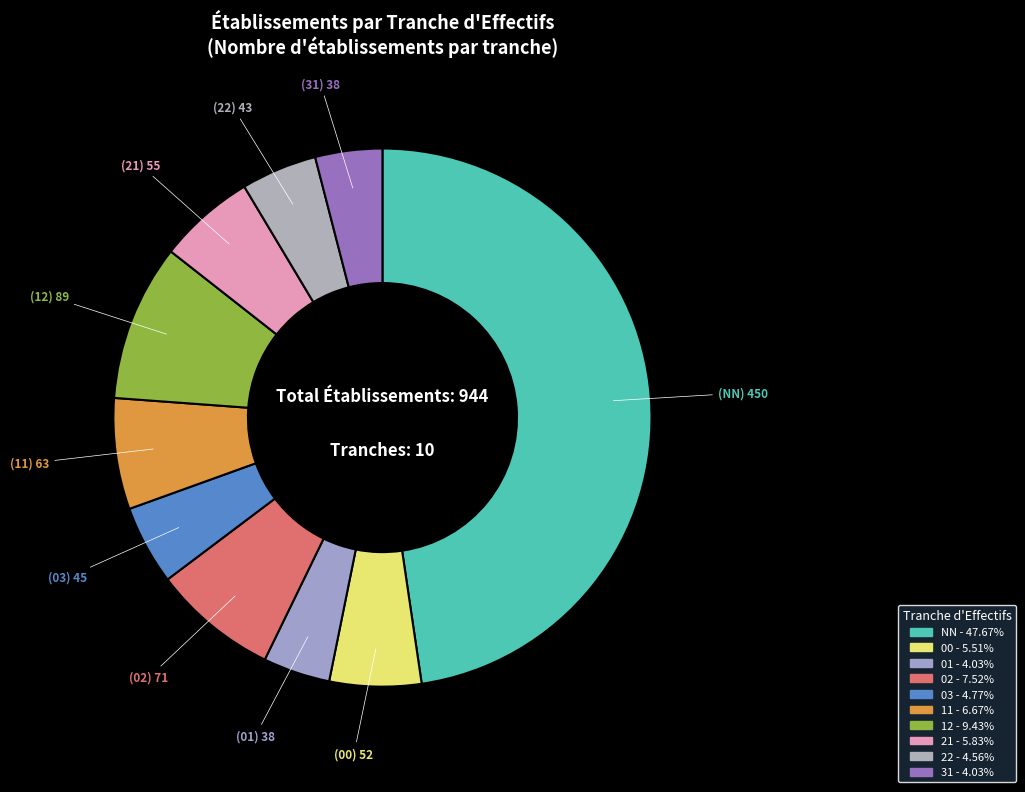

To the nearest percent, what is the average slice percentage?

10%